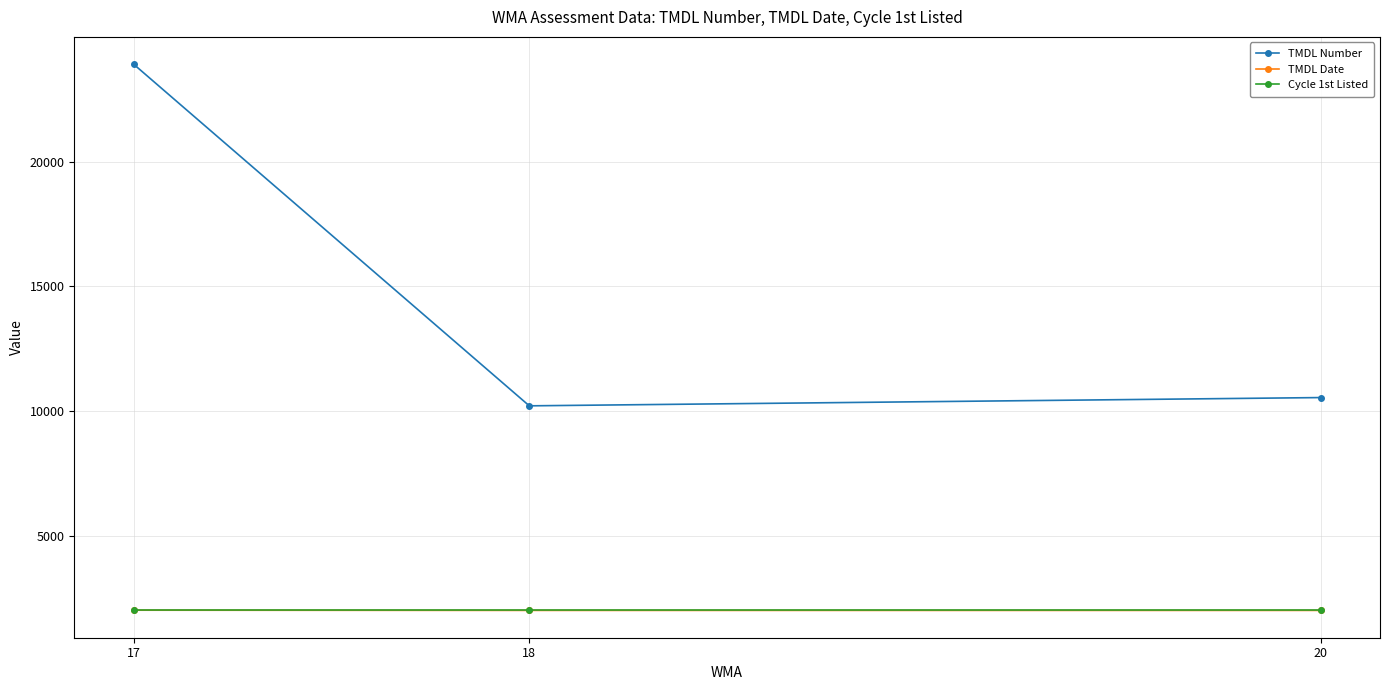

What is the difference between the TMDL Date values at 20 and 17?

8.5